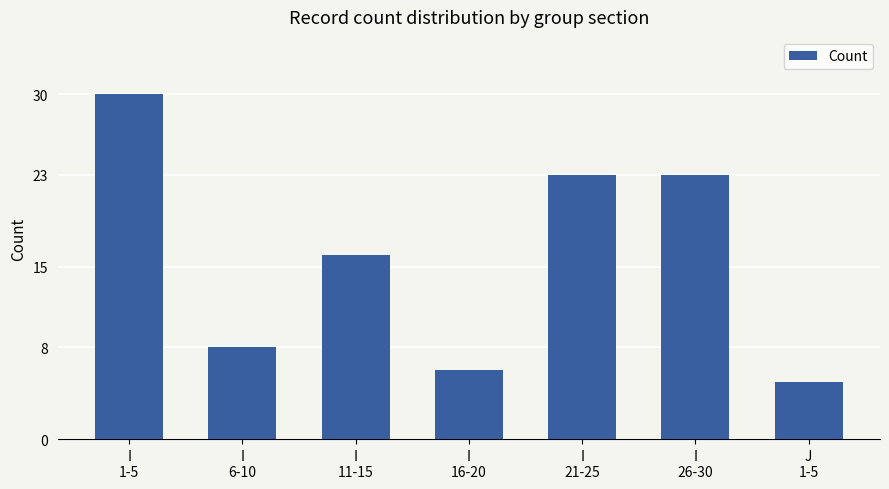

At which label does the data first exceed 16?

I
1-5